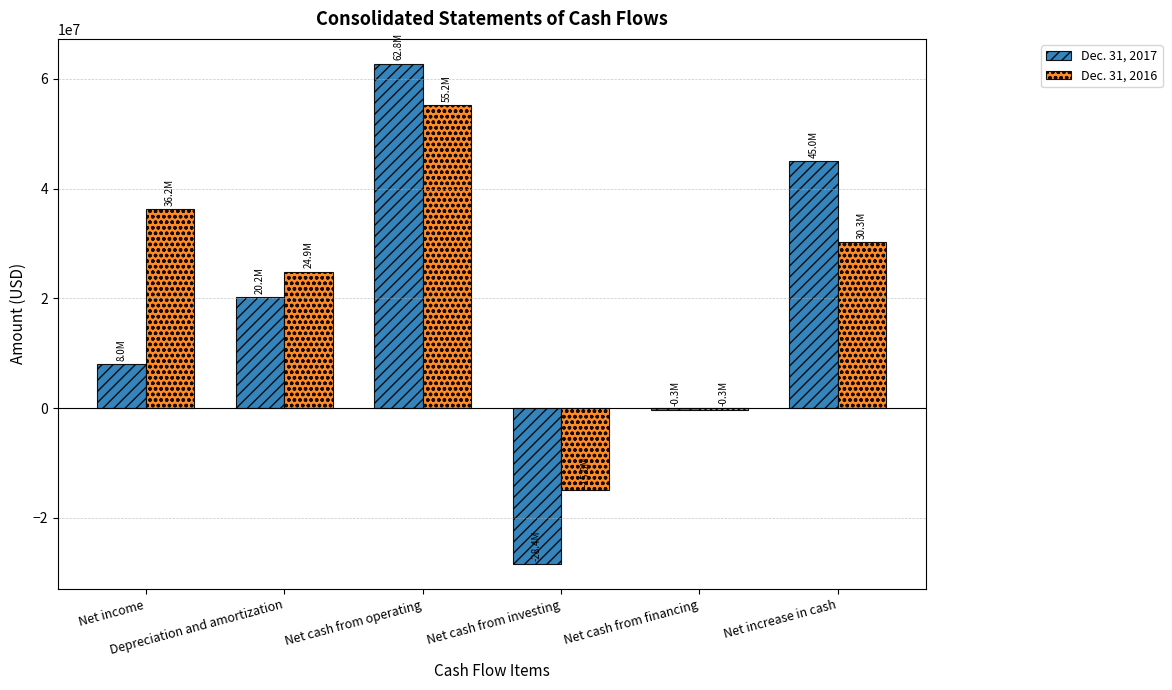

The value of Dec. 31, 2017 at Net income is 7953313. True or false?

True